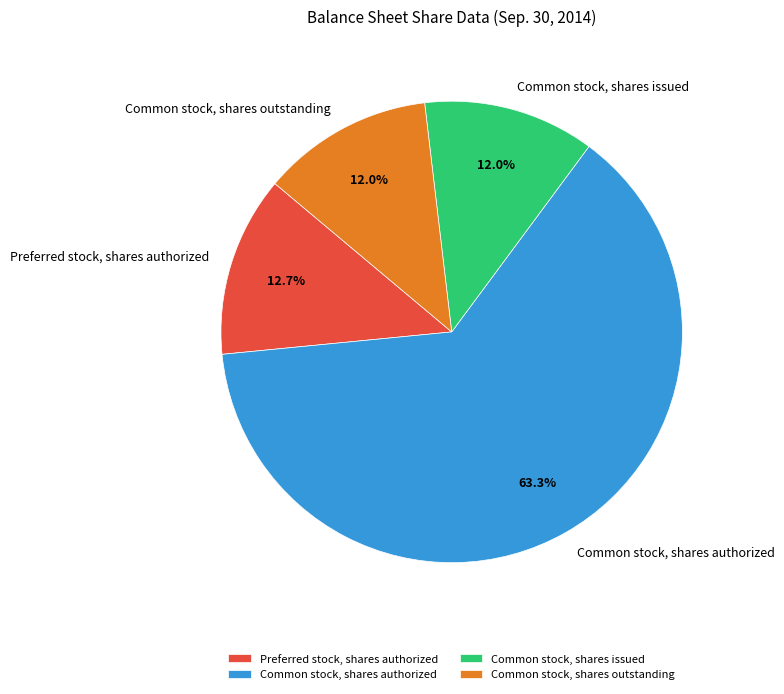

Does Preferred stock, shares authorized account for over 50% of the chart?

No